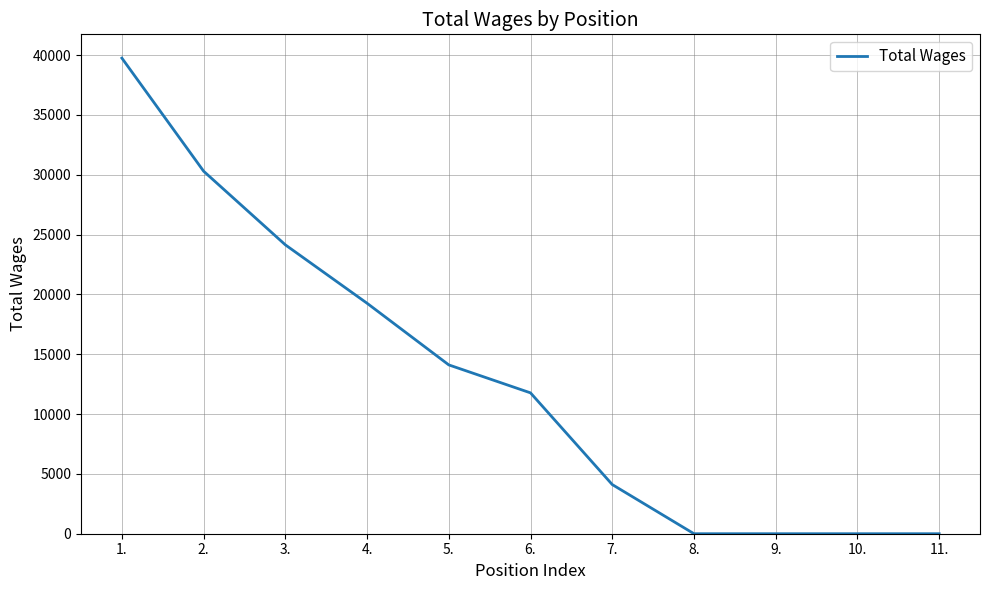

What is the greatest value displayed?

39743